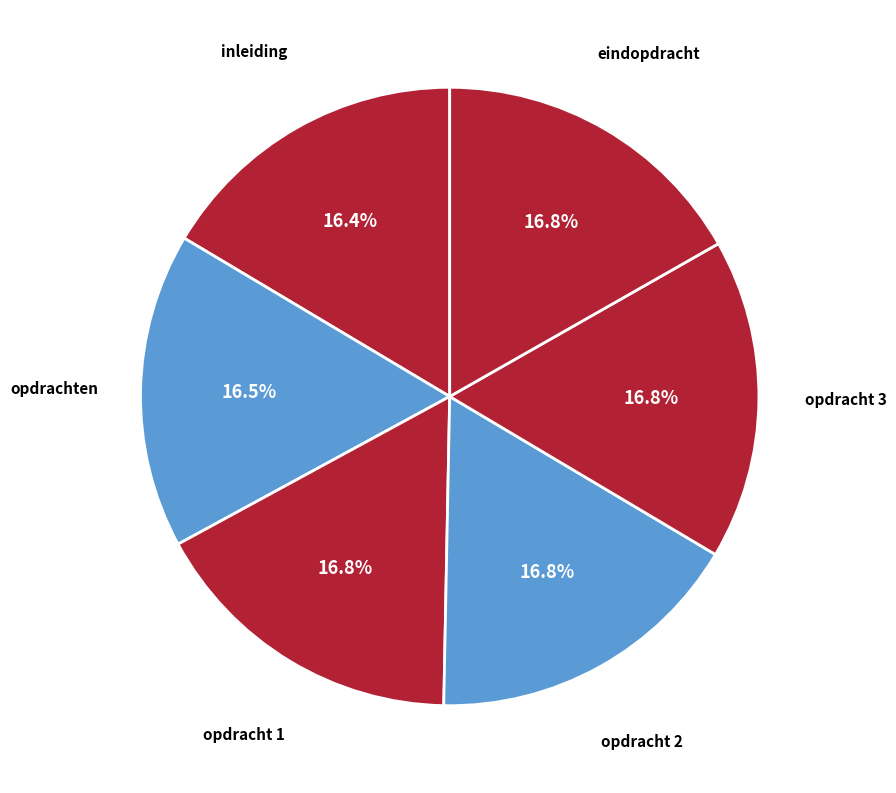

Does opdrachten represent more than half of the total?

No